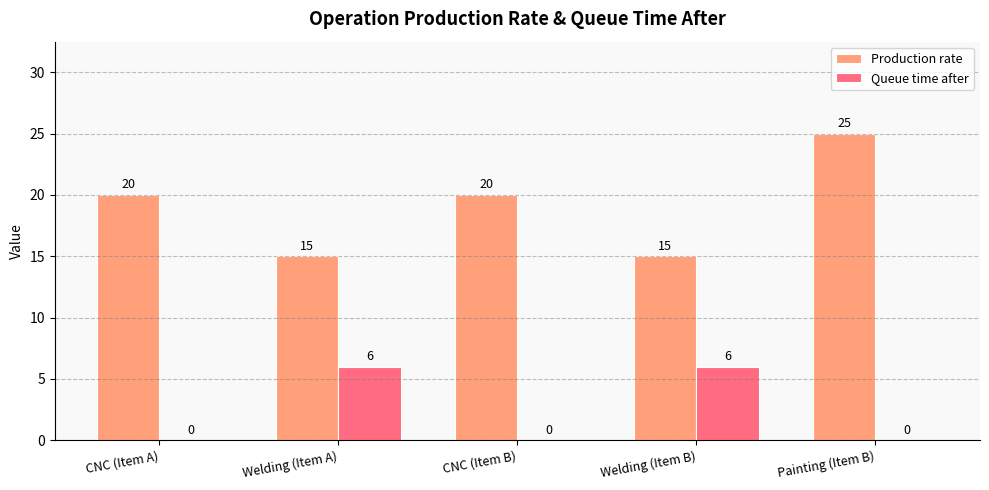

Which series changed the most between Welding (Item A) and Painting (Item B)?

Production rate